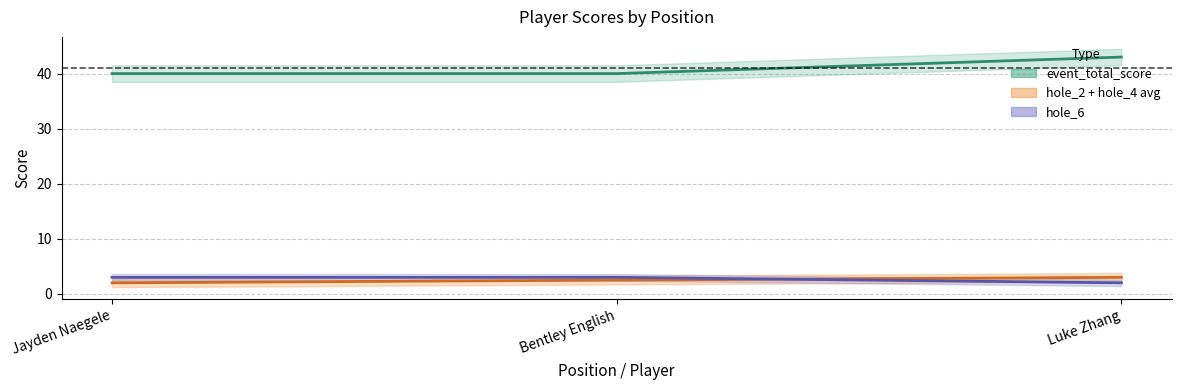

What is the sum of all hole_6 values?

8.0